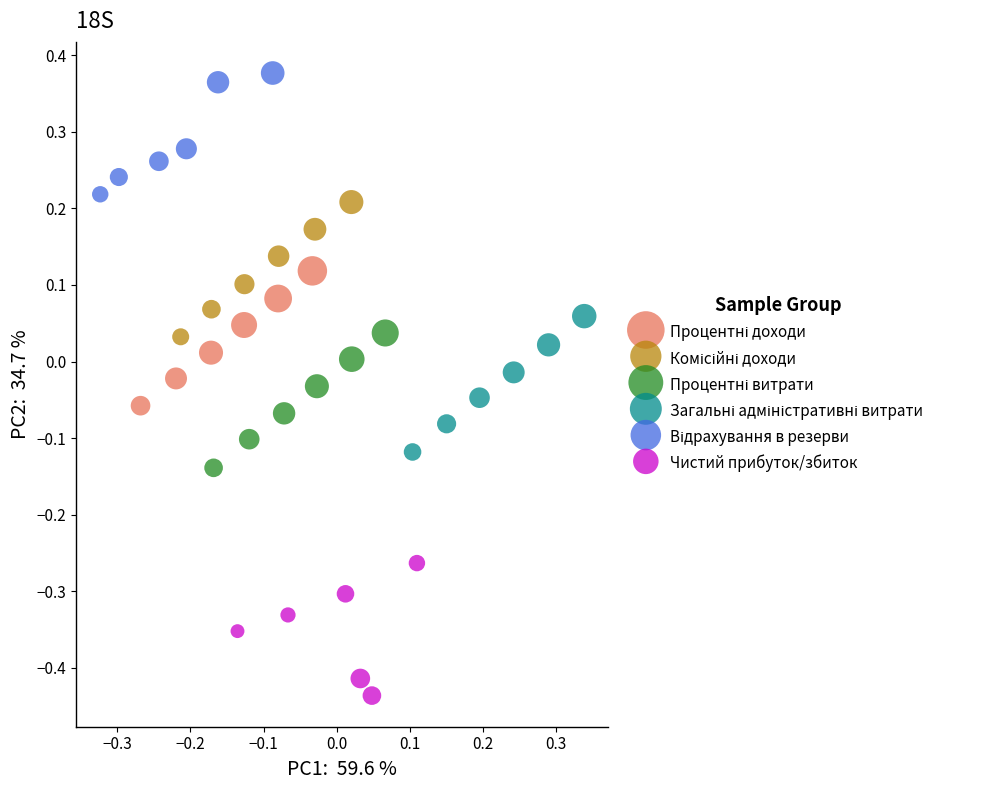

Which series contains the lowest Y value?

Чистий прибуток/збиток